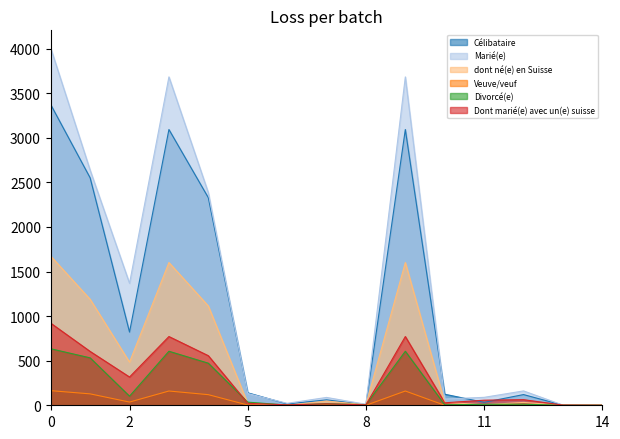

Between 2 and 8, which series saw the biggest shift?

Marié(e)